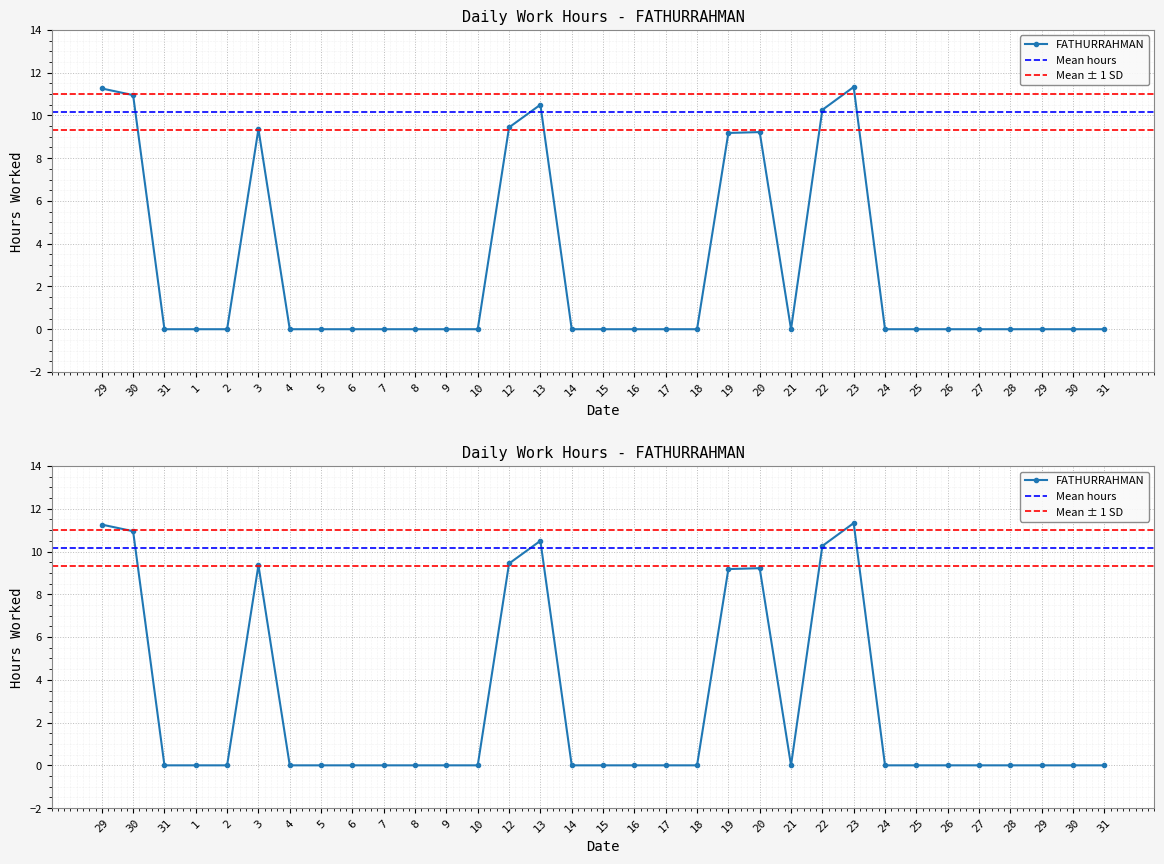

Which label corresponds to the largest value in the chart?

23